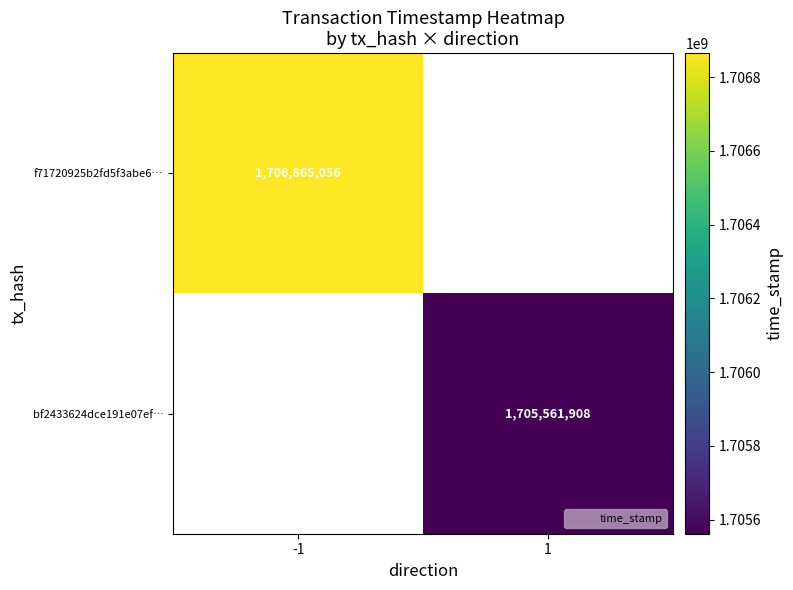

How many positive values does the f71720925b2fd5f3abe6… series have?

1